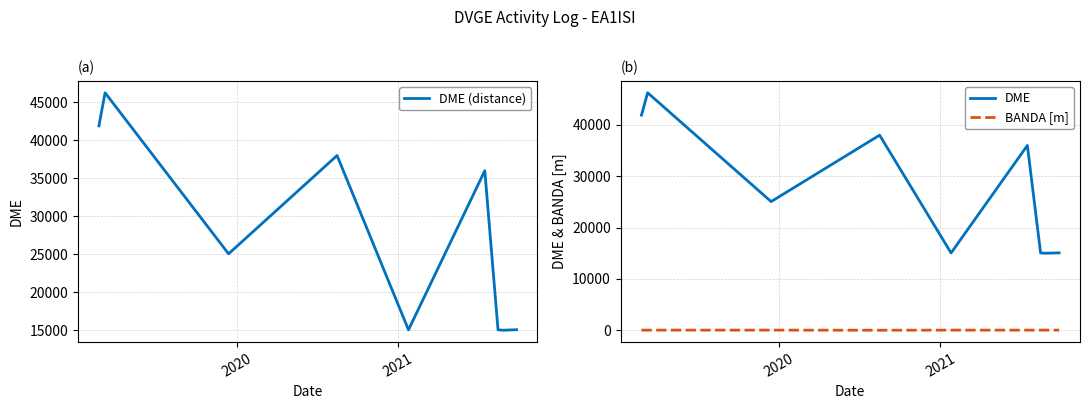

How many data points in BANDA [m] are less than 40?

1